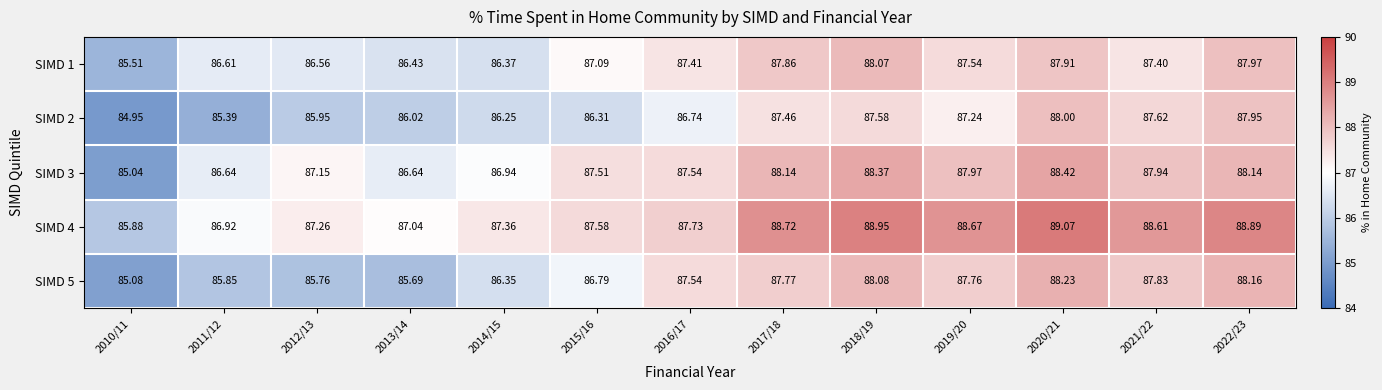

Is the value of SIMD 2 at 2012/13 greater than the value of SIMD 1 at 2021/22?

No